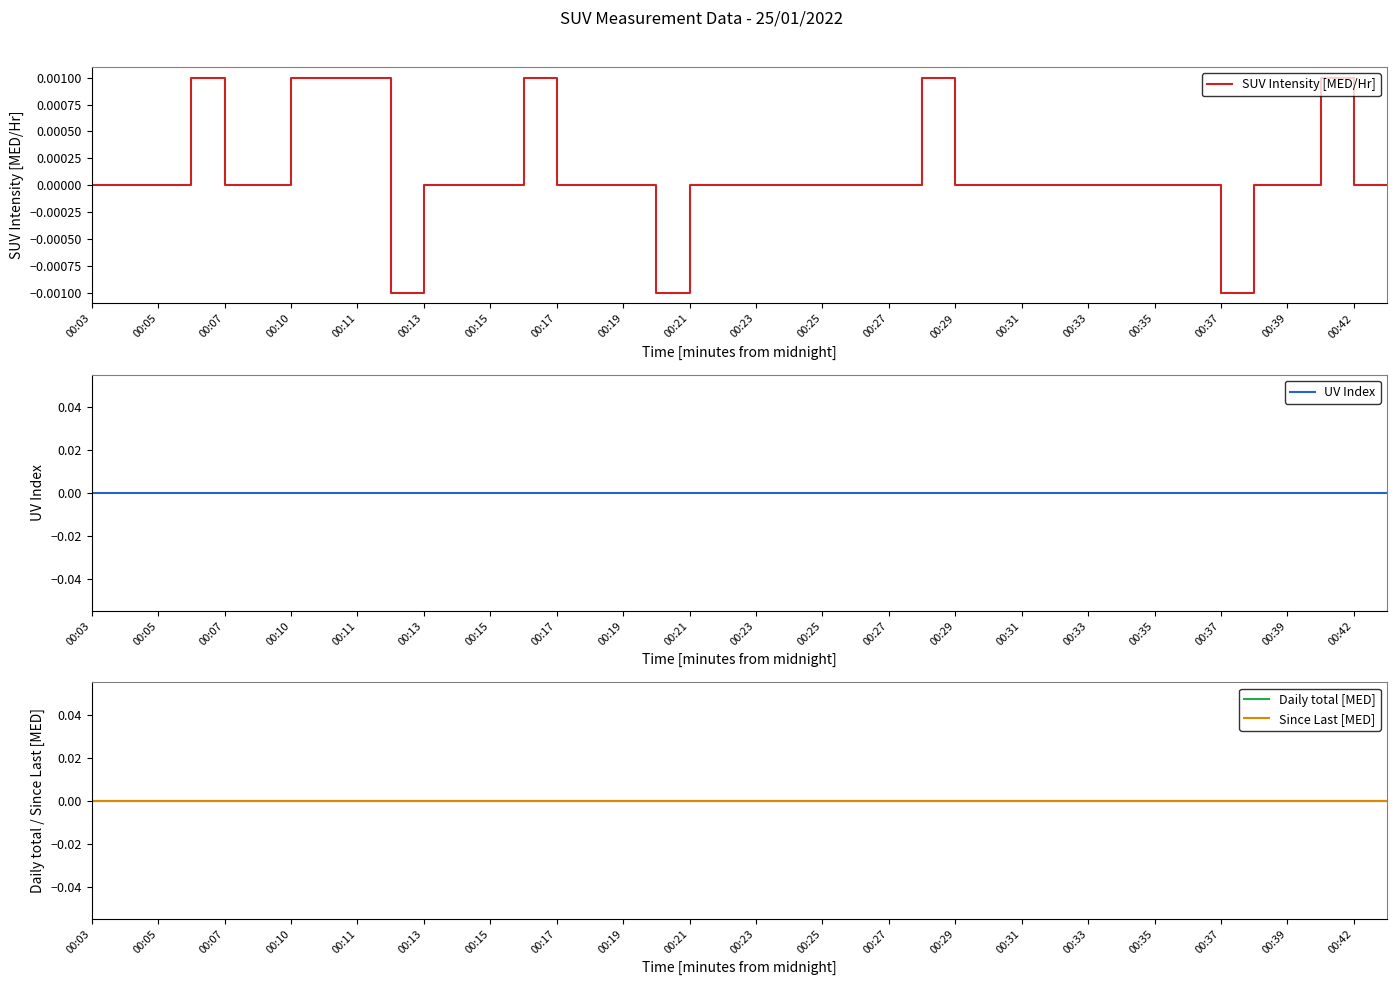

True or false: SUV Intensity [MED/Hr] has a value of 0.0 at 00:15.

True